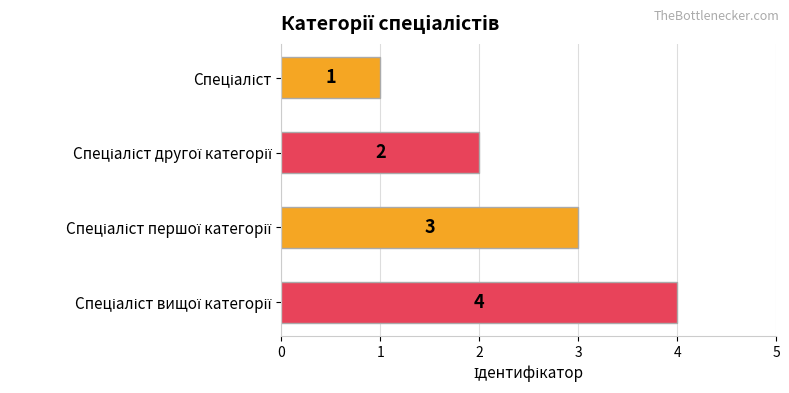

What is the value of the 2nd bar from the top?

2